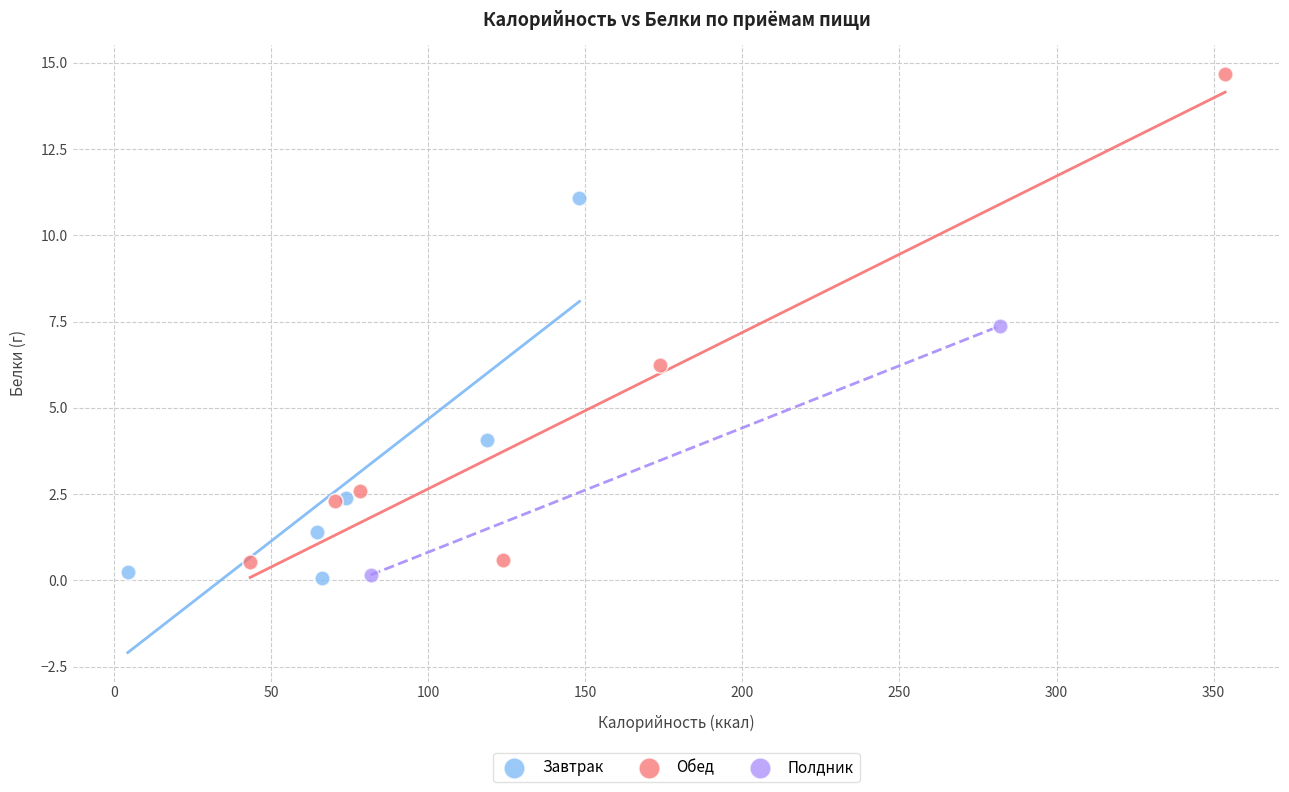

What are all the series names shown in the legend?

Завтрак, Обед, Полдник